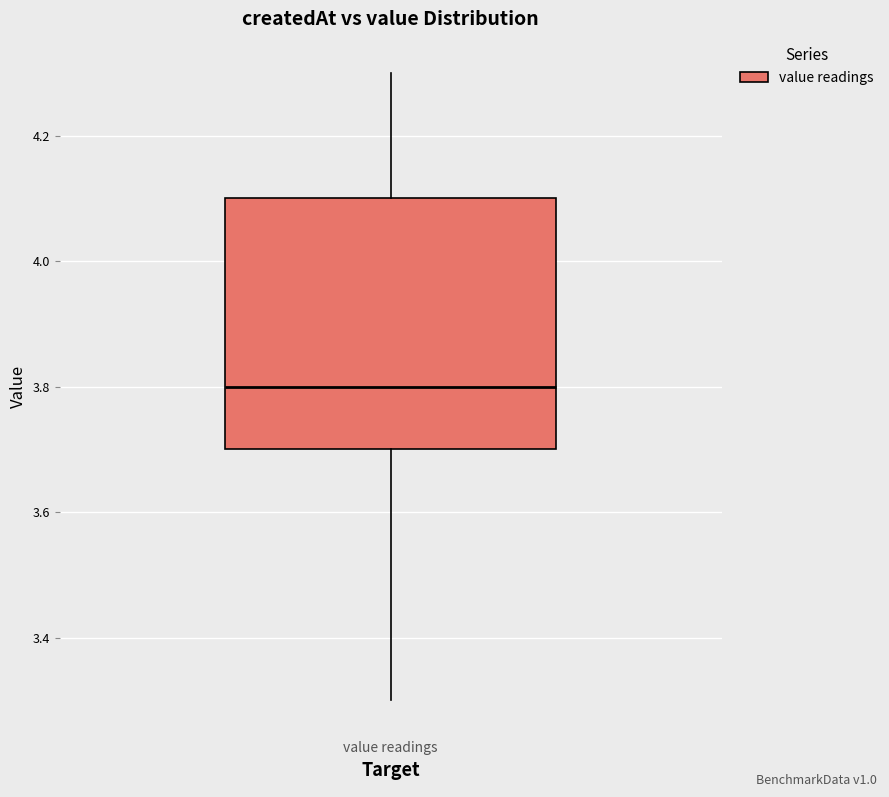

Transcribe this box plot: give where the median line is, the range the box spans, and where the two whiskers end, as read against the y-axis. The values are not printed on the chart, so give them approximately, as read against the axis.

median 3.8, box 3.7 to 4.1, whiskers 3.3 to 4.3